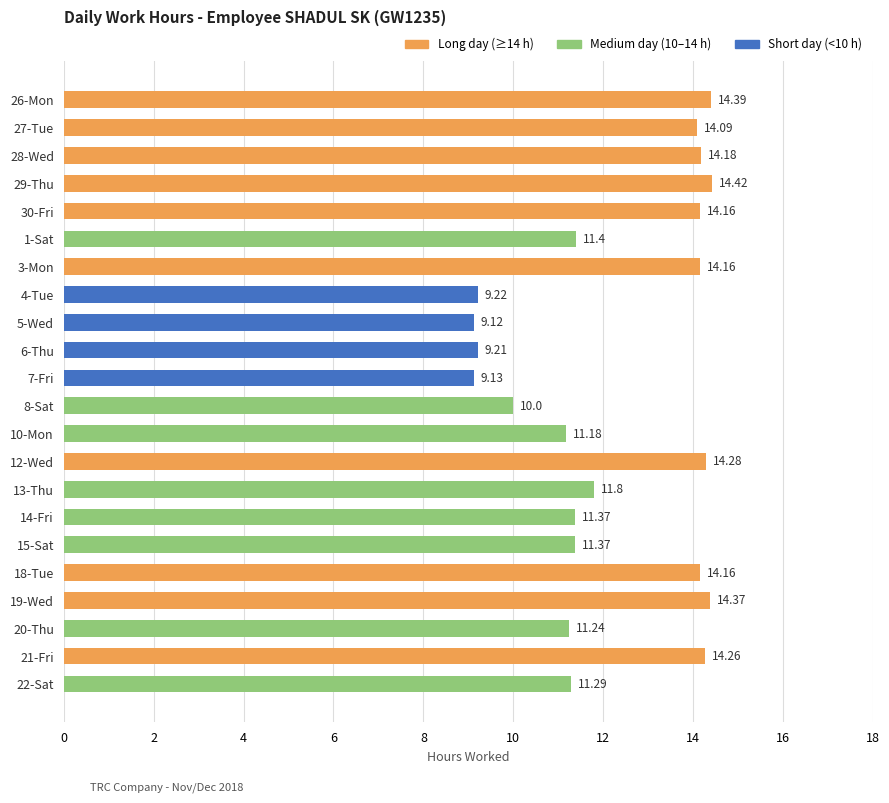

Approximately how many times larger is the value at 26-Mon compared to 10-Mon?

1.3